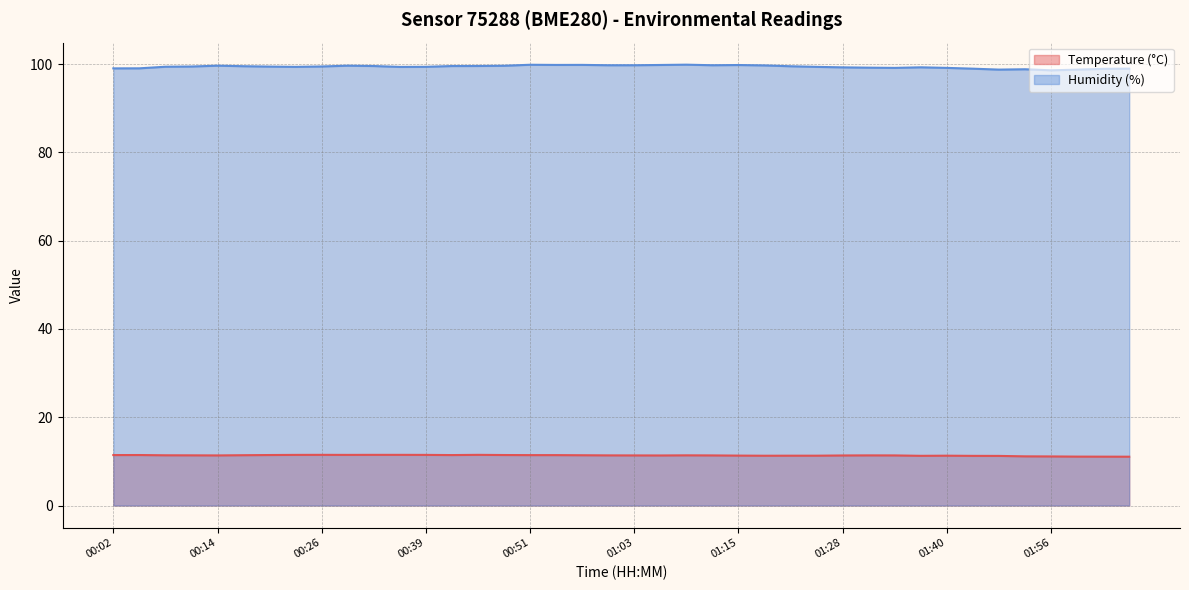

What is the difference between the Humidity (%) values at 00:26 and 00:32?

0.1